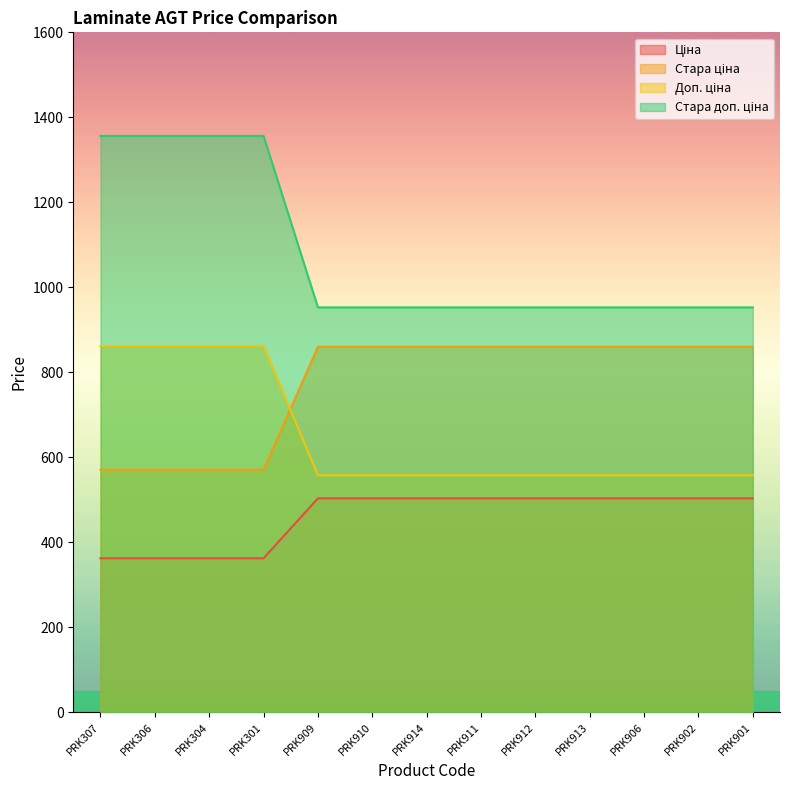

True or false: Ціна has a value of 574.6 at PRK307.

False